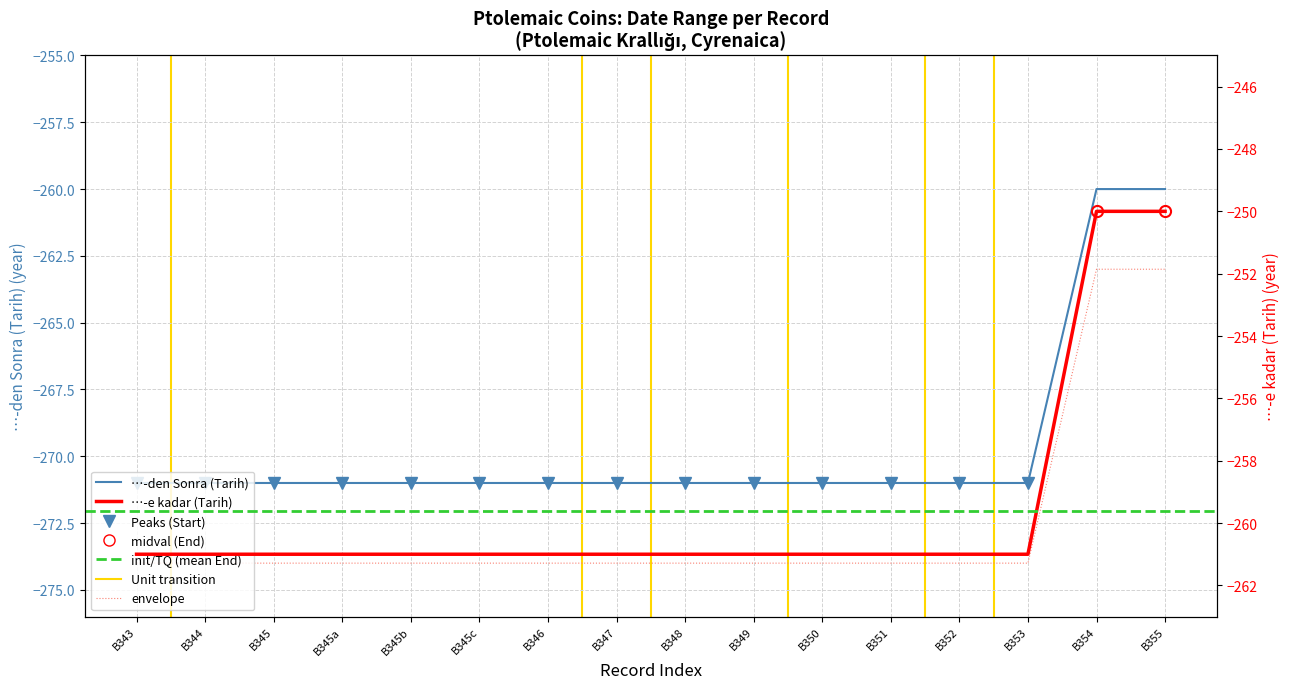

Which series has the widest spread of values?

Start Date